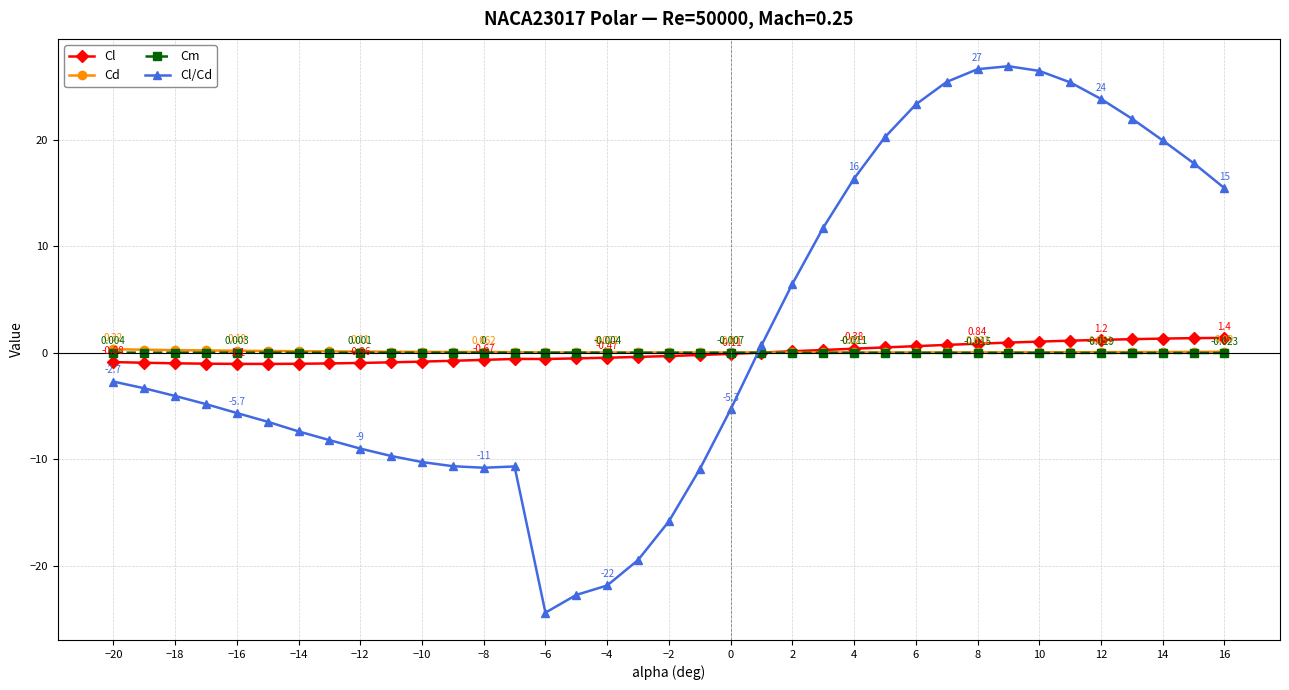

Which series has the widest spread of values?

Cl/Cd